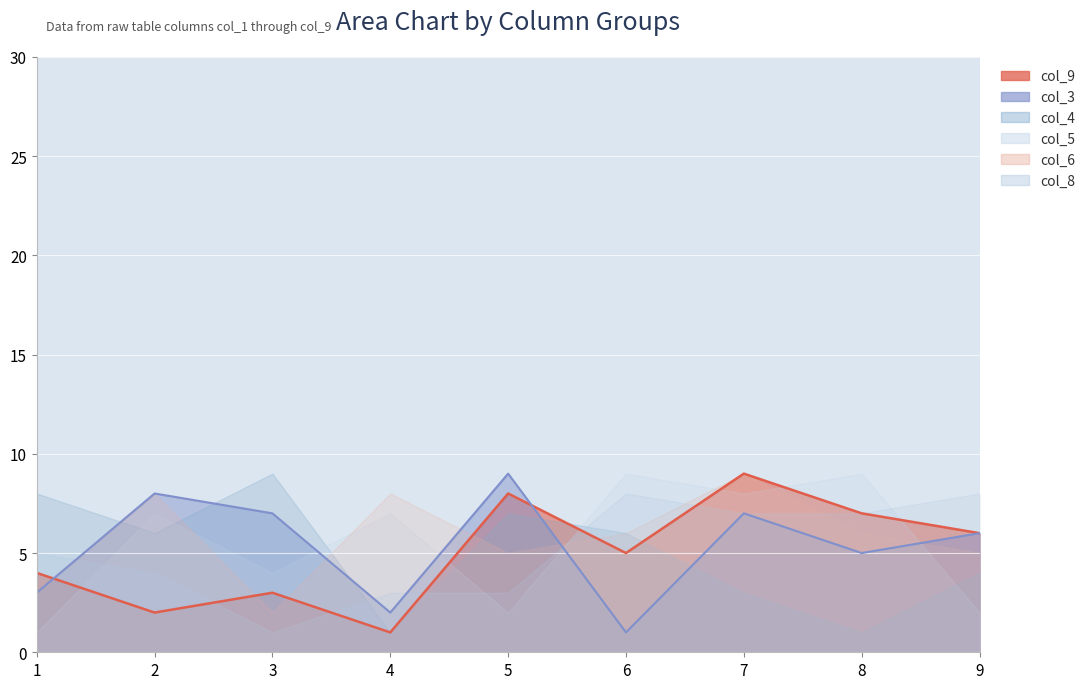

Reading left to right, transcribe all the data shown in this chart.

col_3: 1=3	2=8	3=7	4=2	5=9	6=1	7=7	8=5	9=6
col_4: 1=8	2=6	3=9	4=1	5=7	6=6	7=3	8=1	9=4
col_5: 1=1	2=7	3=4	4=7	5=2	6=9	7=8	8=9	9=2
col_6: 1=3	2=8	3=2	4=8	5=5	6=6	7=9	8=6	9=5
col_8: 1=5	2=4	3=1	4=3	5=3	6=8	7=7	8=7	9=8
col_9: 1=4	2=2	3=3	4=1	5=8	6=5	7=9	8=7	9=6